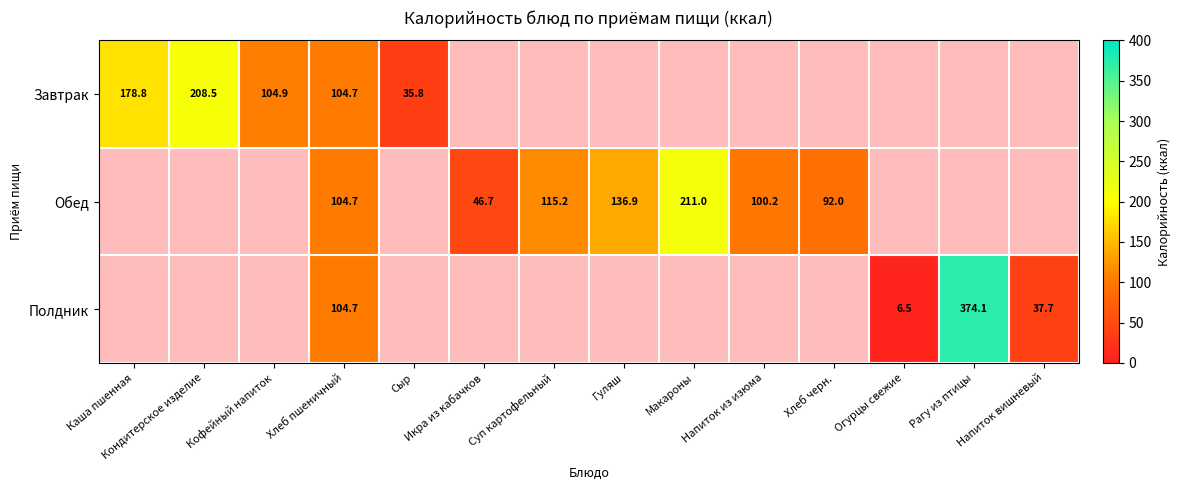

Which series changed the most between Гуляш and Напиток вишневый?

Обед